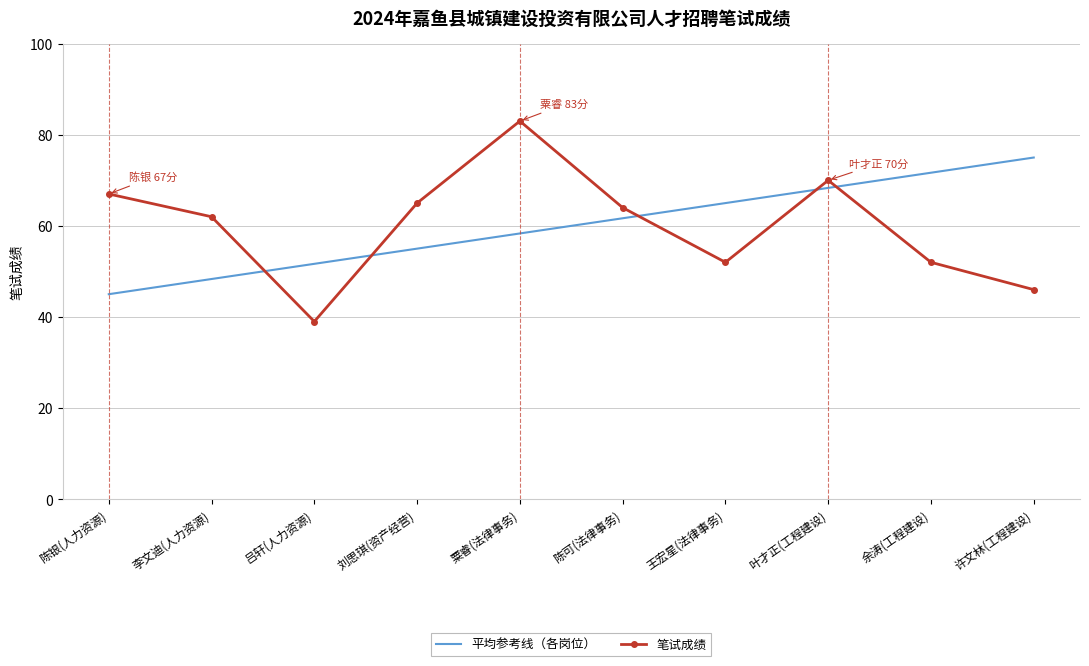

Rank the series by their maximum value, from lowest to highest.

平均参考线（各岗位）, 笔试成绩